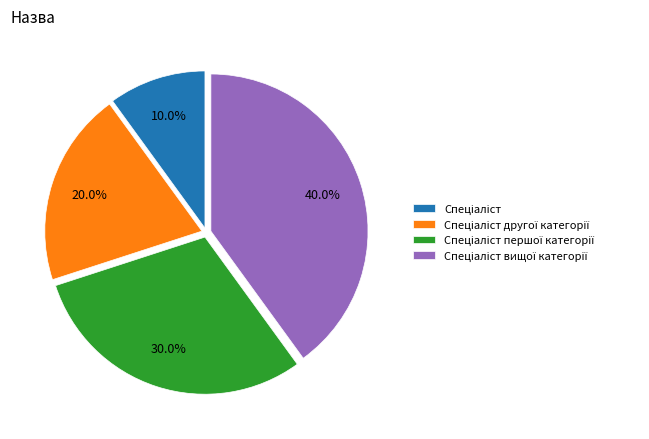

Is there any slice that represents more than half of the pie?

No